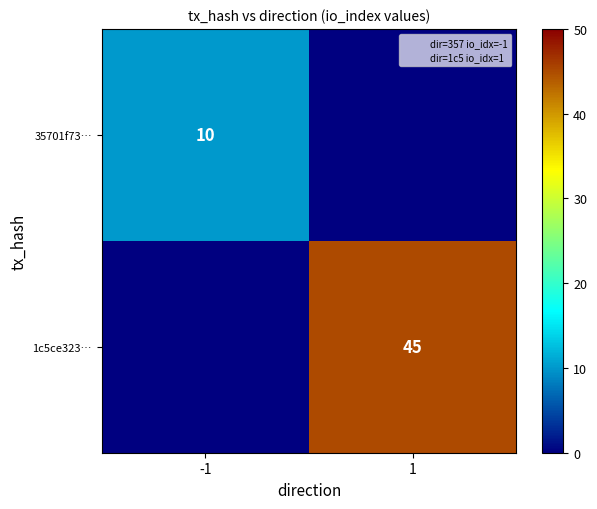

At how many categories does at least one series exceed 25?

1